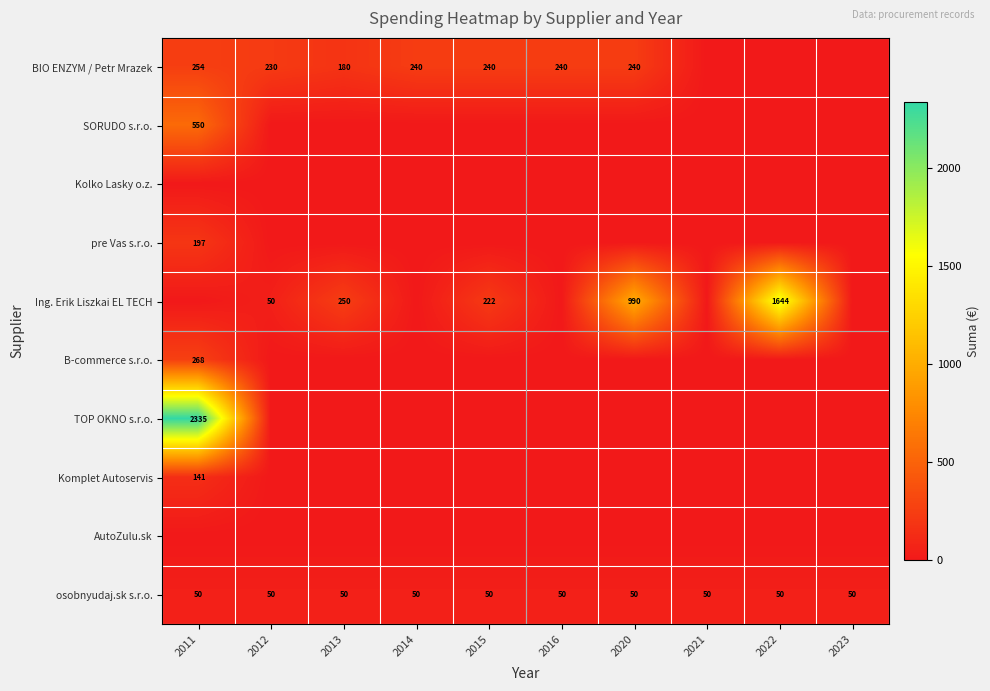

At which category is the sum across all series the highest?

2011